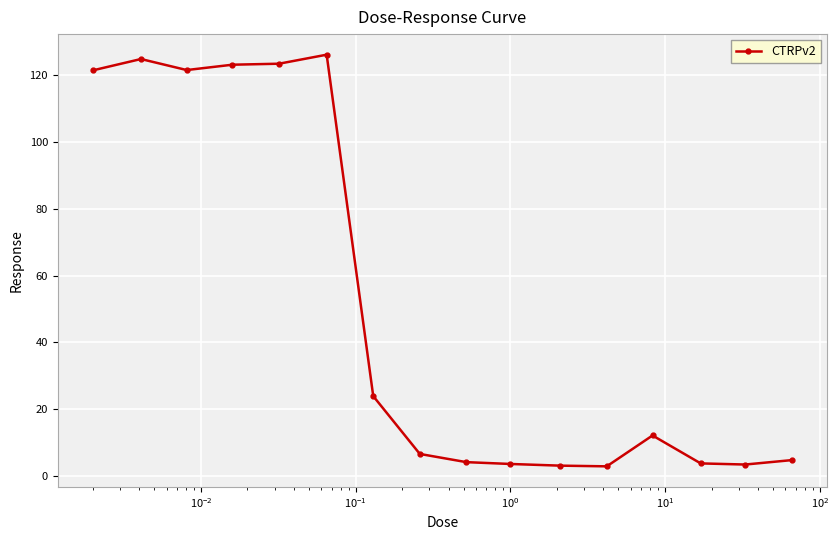

What is the value of the 6th point from the left?

126.2